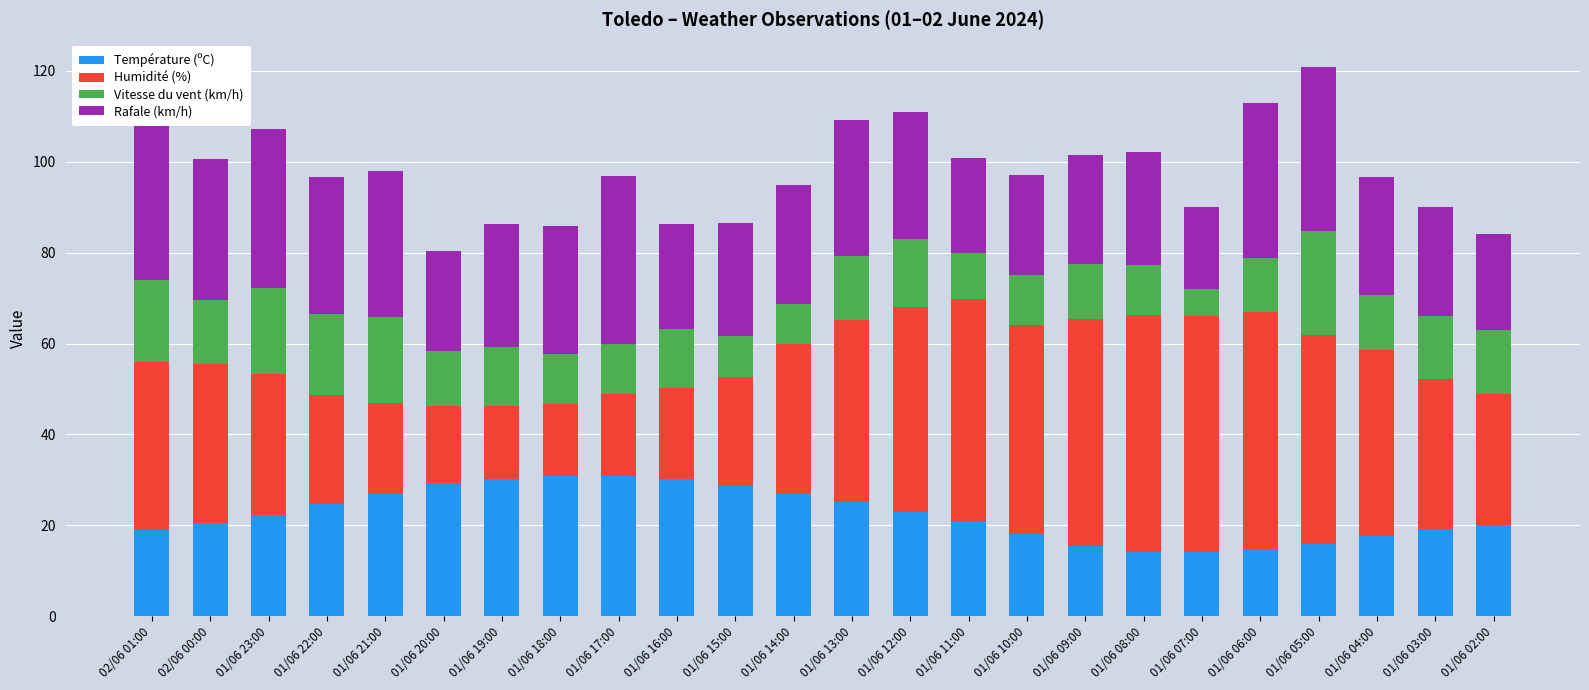

True or false: Température (ºC) has a value of 10.2 at 01/06 18:00.

False